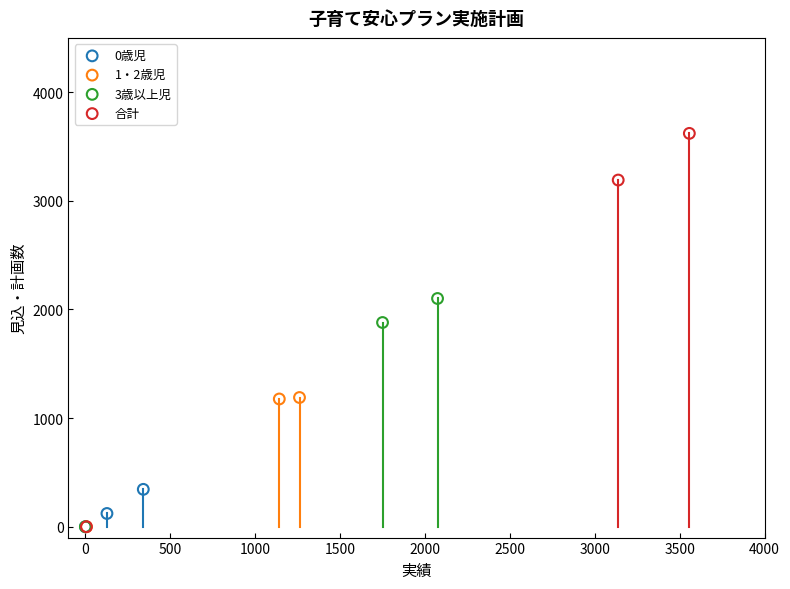

Which series contains the highest Y value?

合計